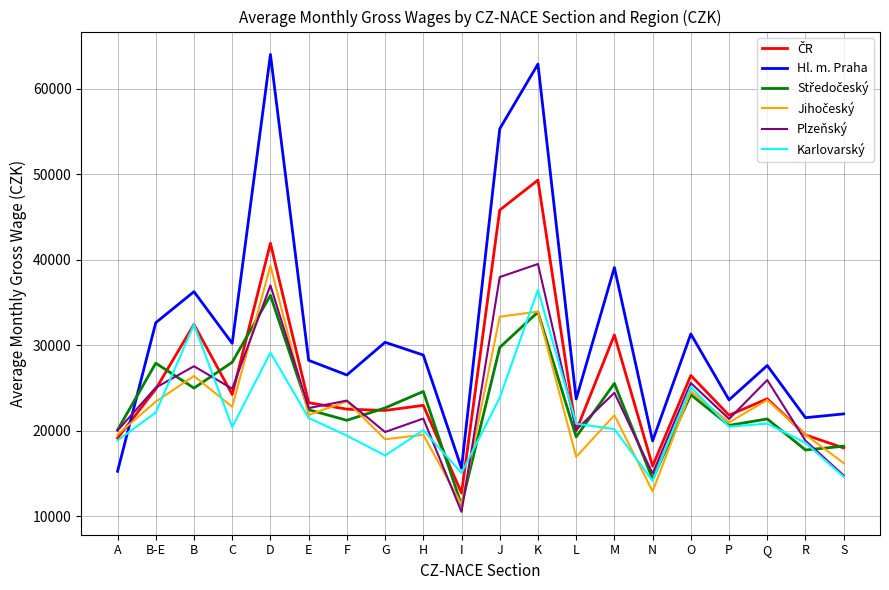

At which category is the sum across all series the highest?

K